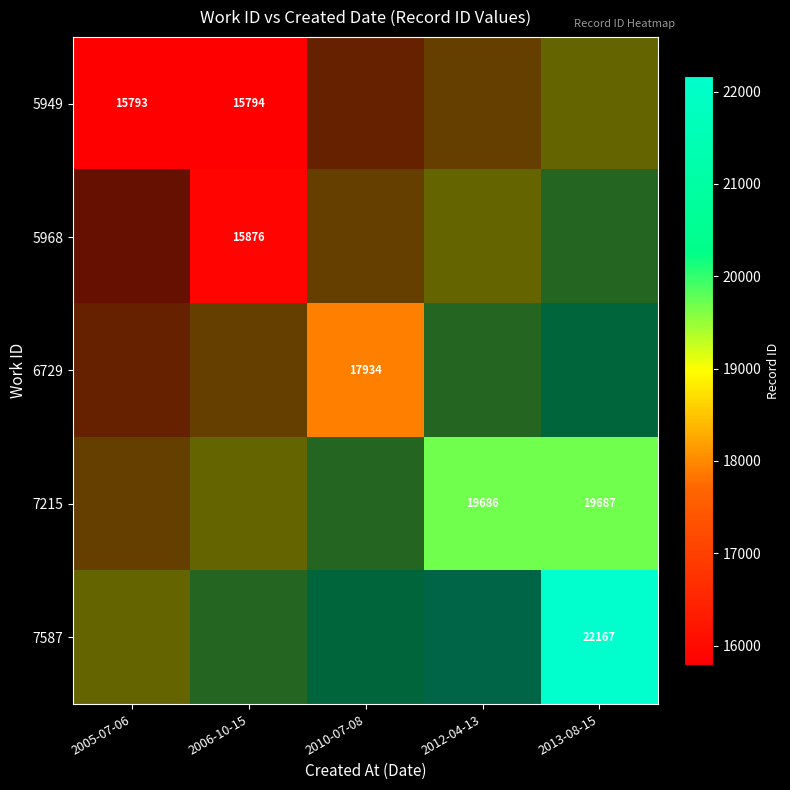

Which label corresponds to the largest value in the chart?

2013-08-15